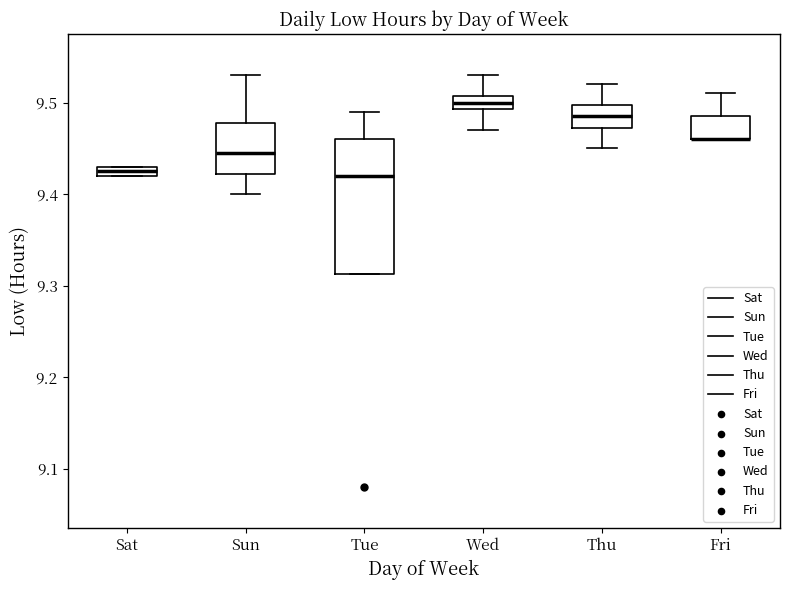

Comparing the boxes themselves (not the whiskers), which one is the tallest?

Tue